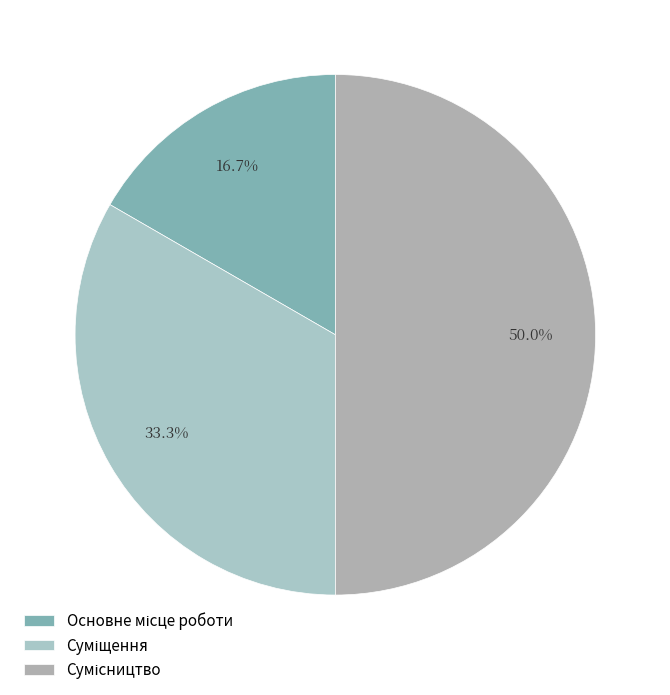

The Сумісництво slice represents 58% of the pie. True or false?

False